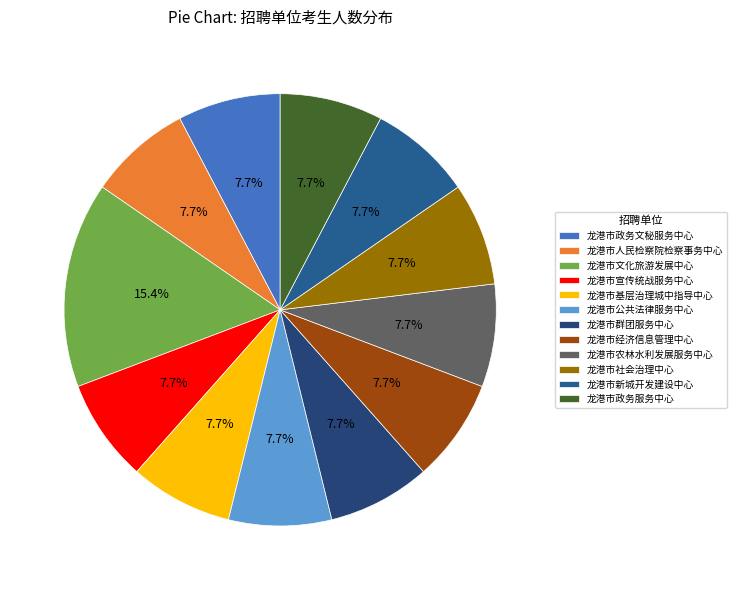

To the nearest percent, what is the difference between the largest and smallest slice percentages?

8%